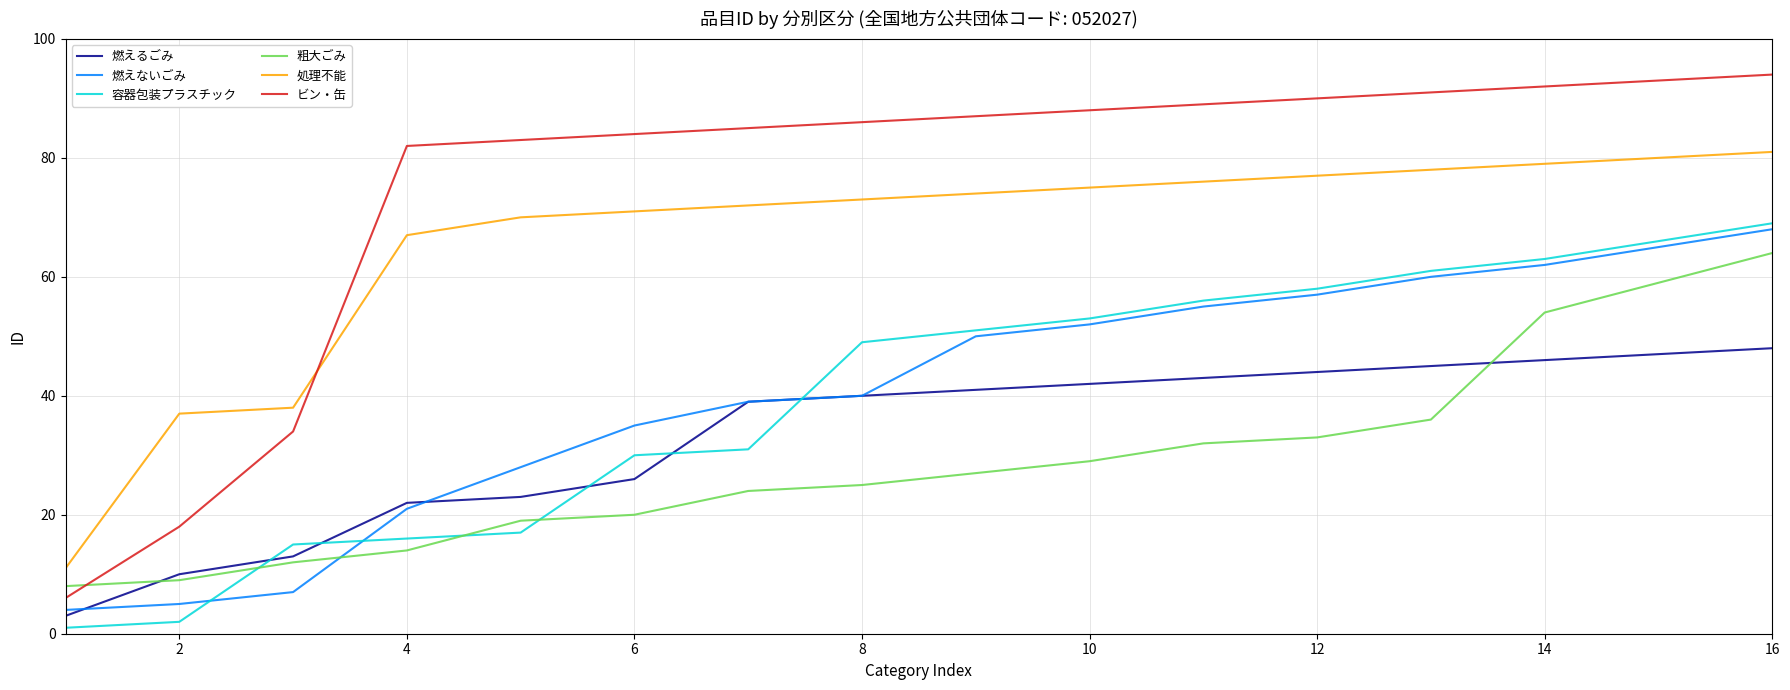

What is the difference between the maximum and second lowest values in the 粗大ごみ series?

55